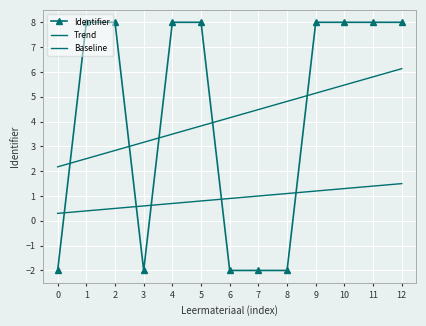

Rank the series at 2 from lowest to highest value.

Baseline, Trend, Identifier